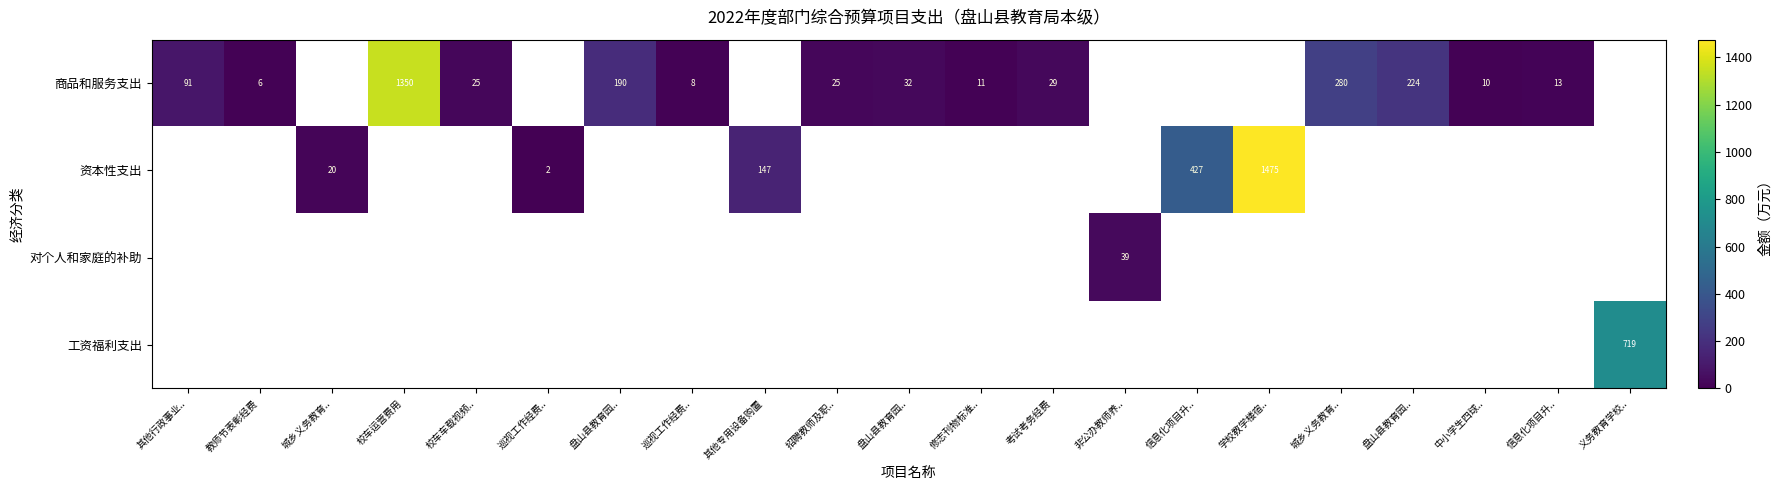

Which category has the highest value across all series?

学校教学楼宿..